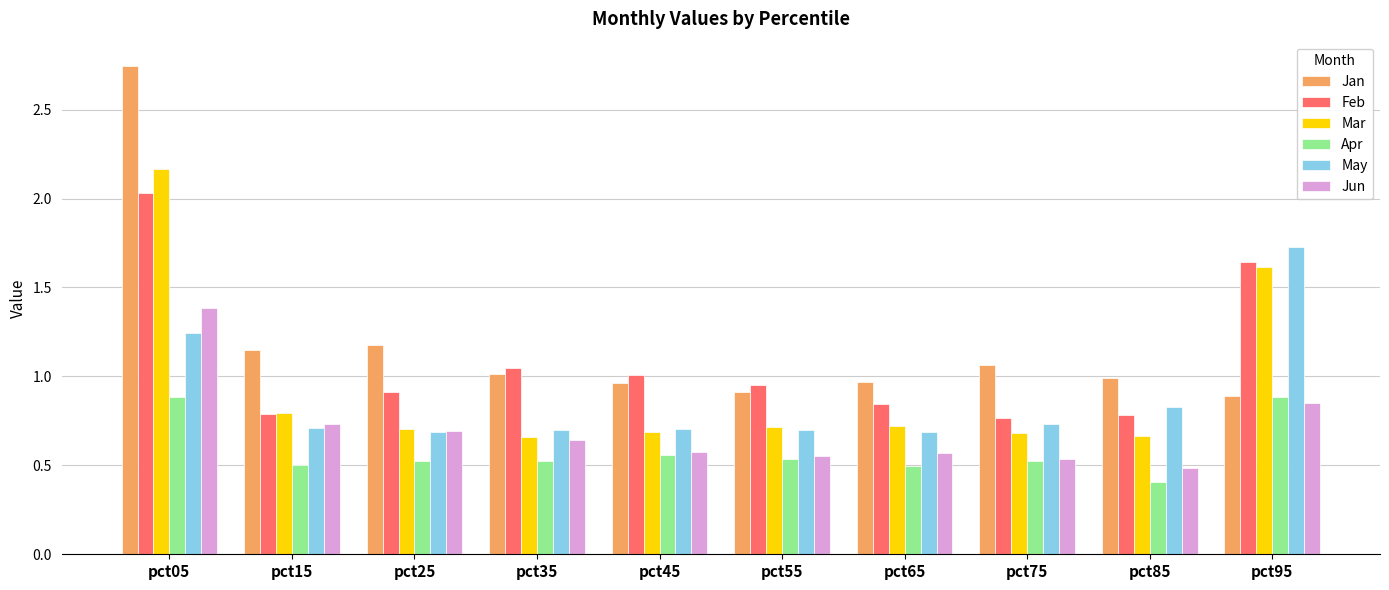

Which series has the largest total across all categories?

Jan